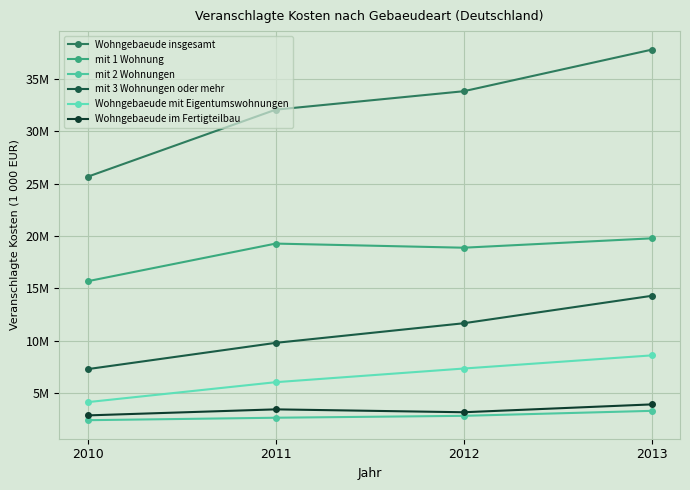

At which label does Wohngebaeude im Fertigteilbau reach its peak?

2013